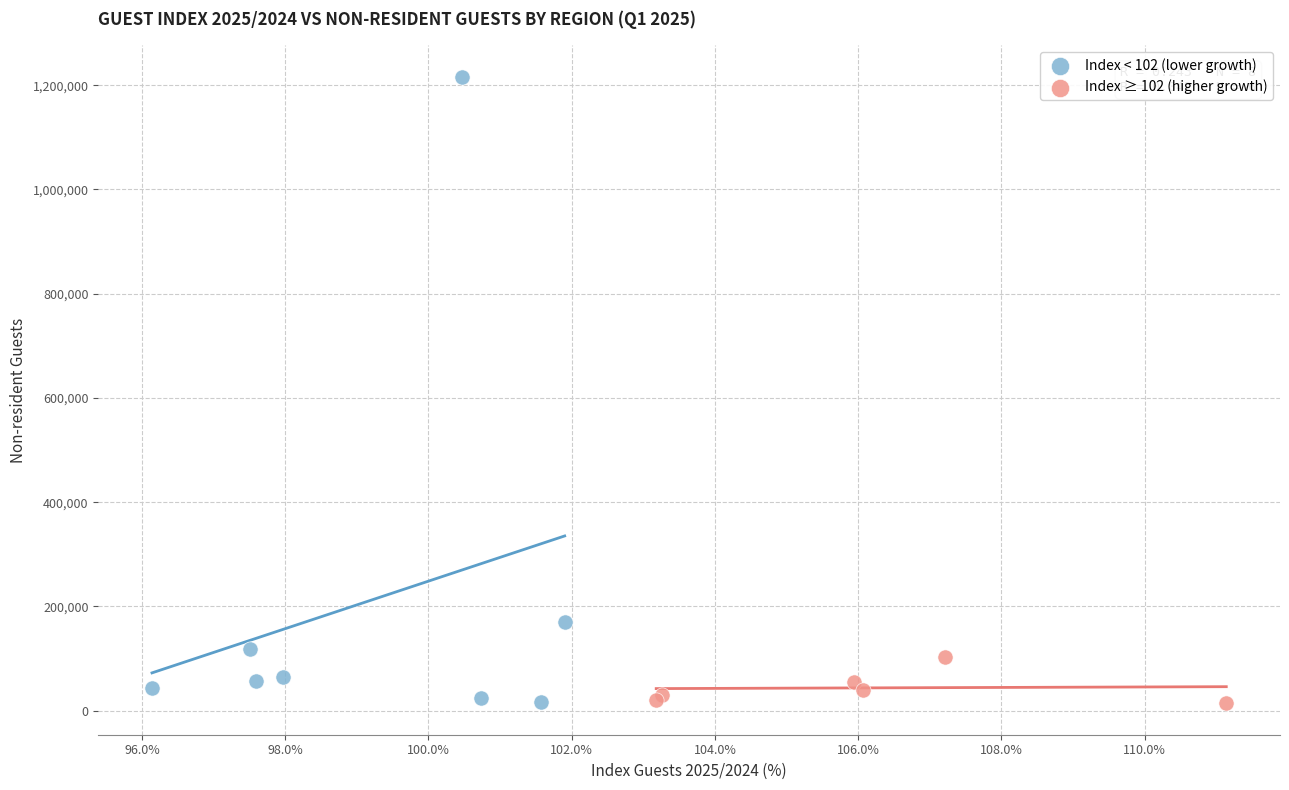

Which series reaches the maximum Y coordinate?

Index < 102 (lower growth)